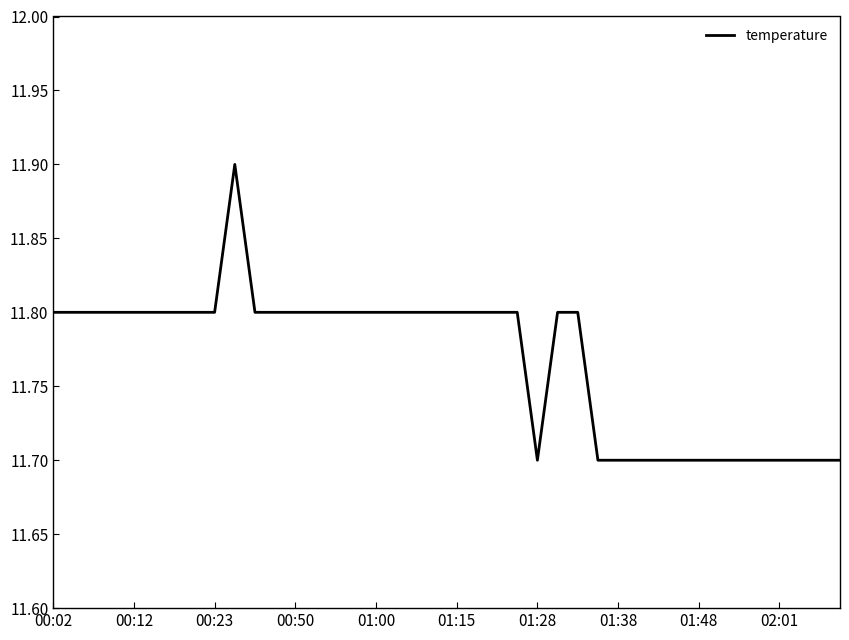

What is the minimum value shown in the chart?

11.7